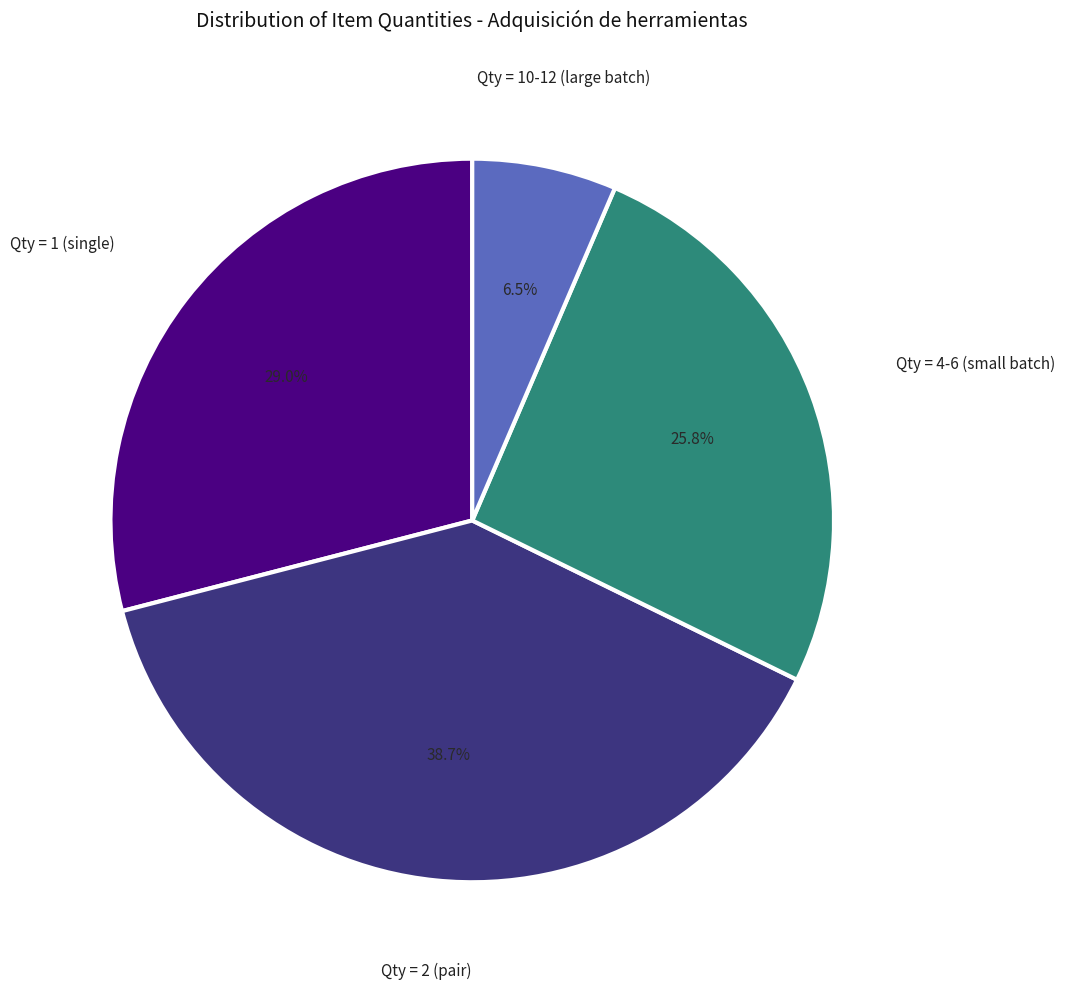

Is there any slice that represents more than half of the pie?

No